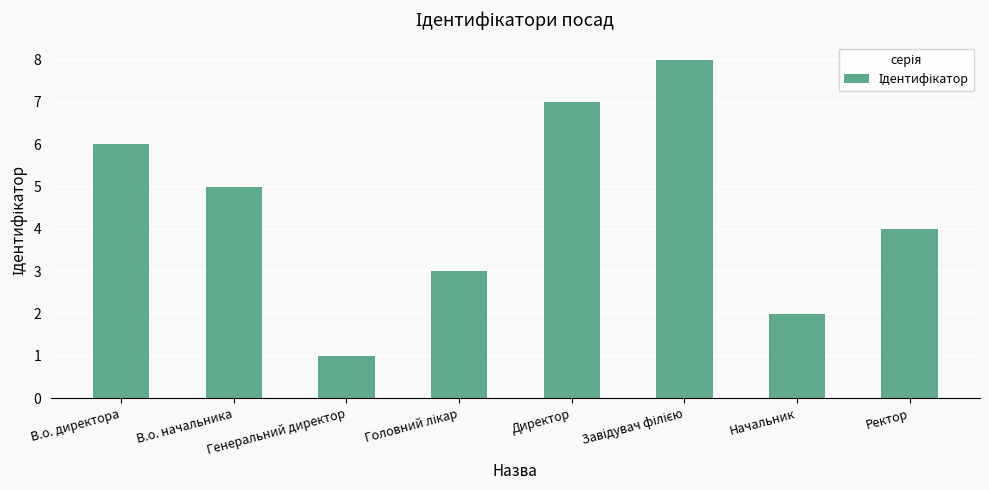

What is the label of the 2nd bar from the right?

Начальник